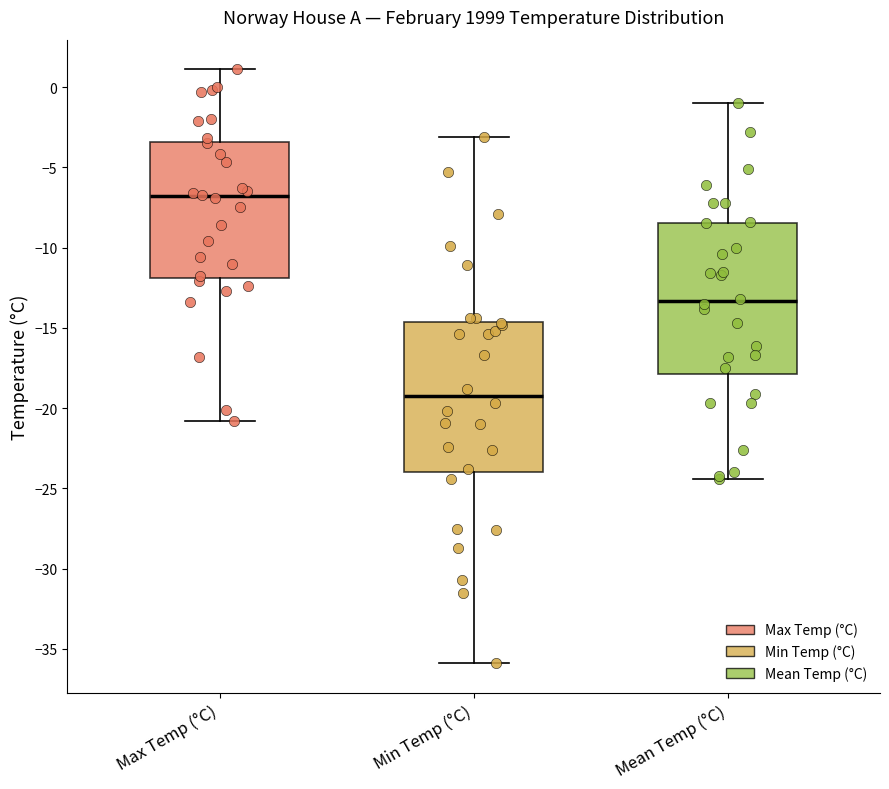

Reading left to right, read every box against the y-axis: the position of its median line, the range the box covers, and the ends of its whiskers. The values are not printed on the chart, so give them approximately, as read against the axis.

Max Temp (°C): median -7.0, box -12.0 to -3.5, whiskers -21.0 to 1.0
Min Temp (°C): median -19.0, box -24.0 to -14.5, whiskers -36.0 to -3.0
Mean Temp (°C): median -13.5, box -18.0 to -8.5, whiskers -24.5 to -1.0